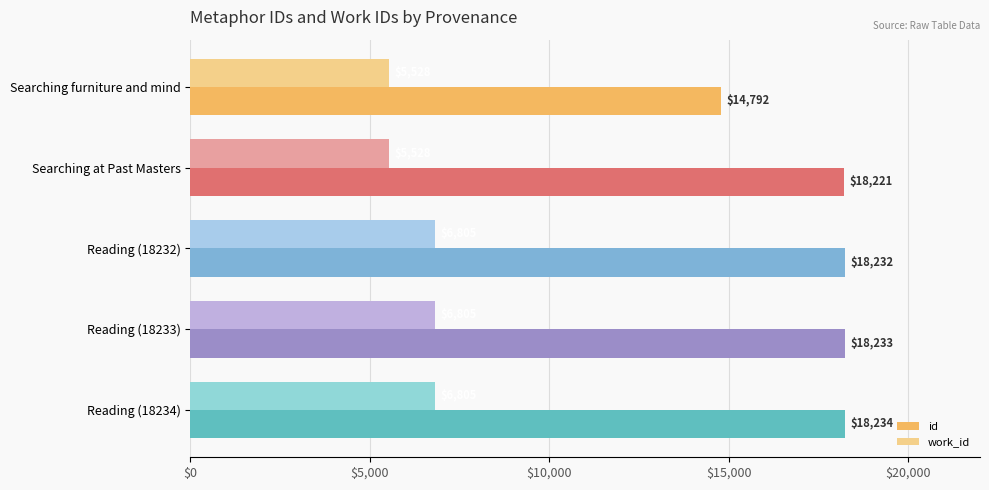

Where is id nearest to the value 16513?

Searching at Past Masters